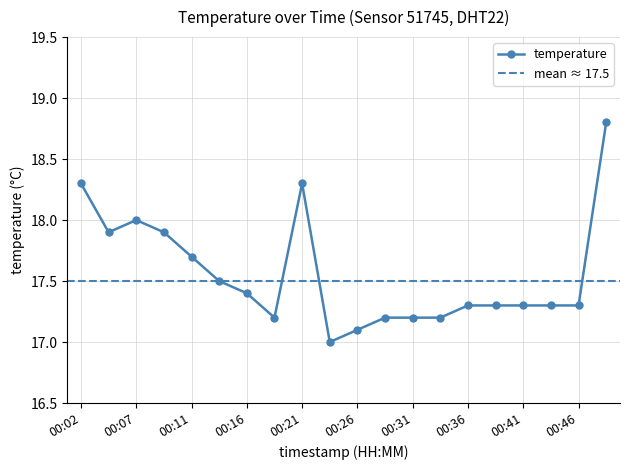

How many lines are shown in the chart?

1